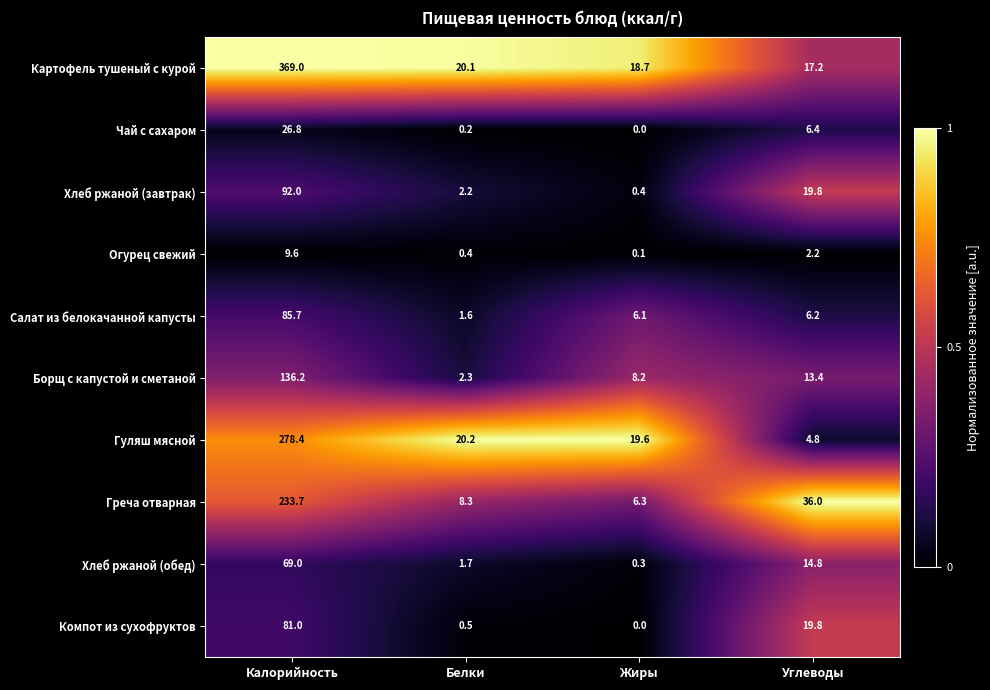

Which category has the lowest value in the Греча отварная series?

Жиры